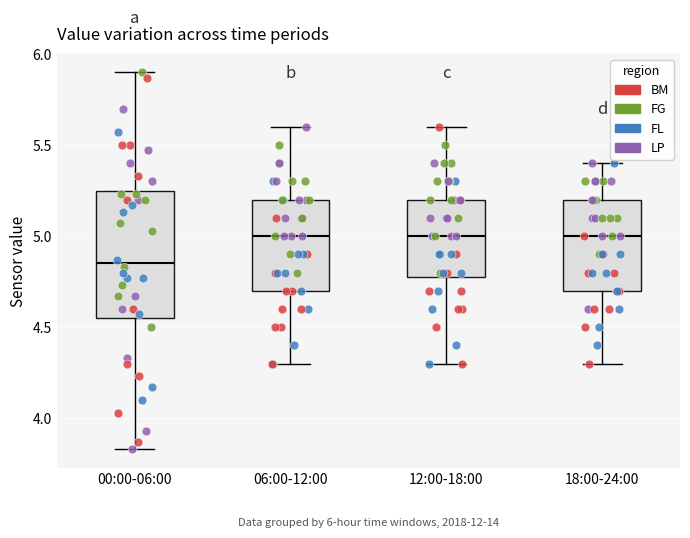

Comparing the boxes themselves (not the whiskers), which one is the tallest?

00:00-06:00